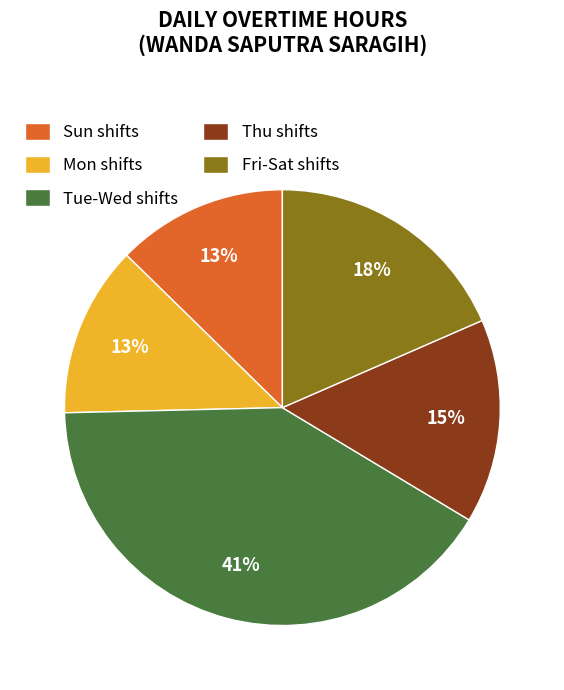

What percentage is the Thu shifts slice, to the nearest percent?

15%